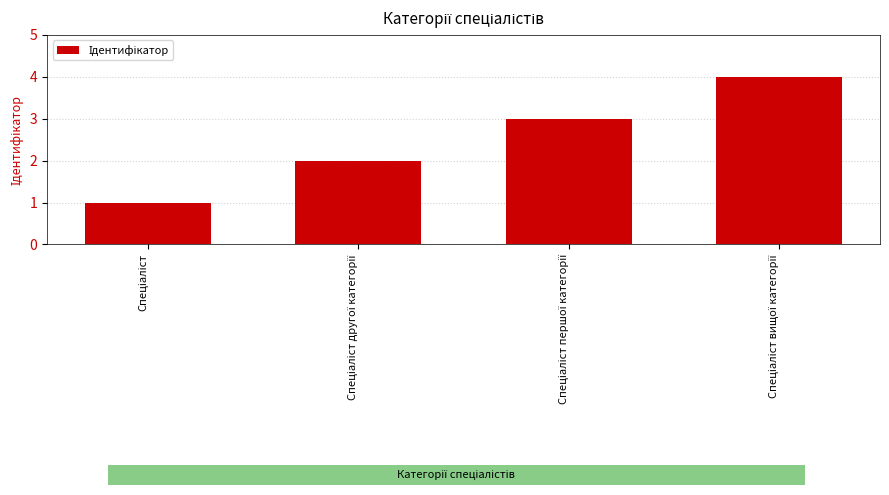

What is the maximum value shown in the chart?

4